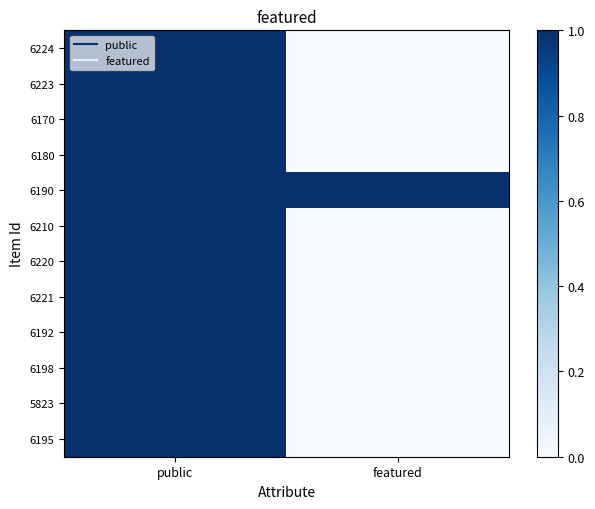

How many series are shown in this chart?

12